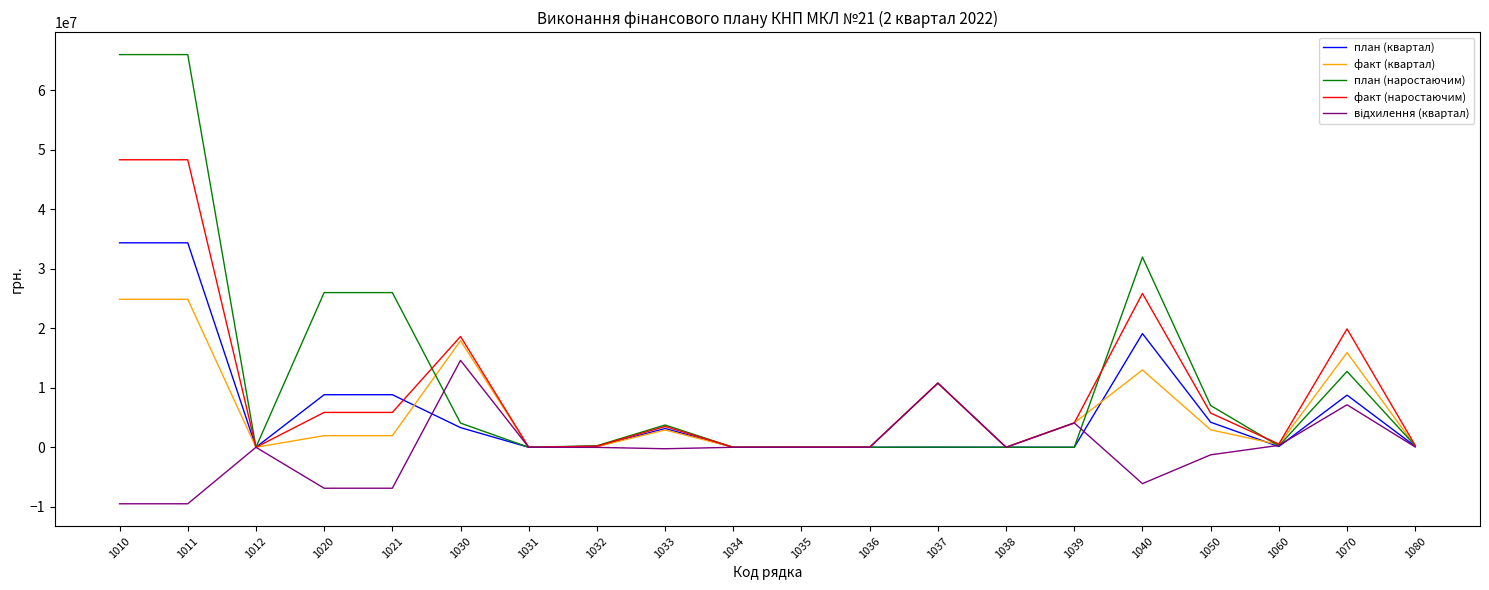

What is the greatest value displayed?

65956698.8